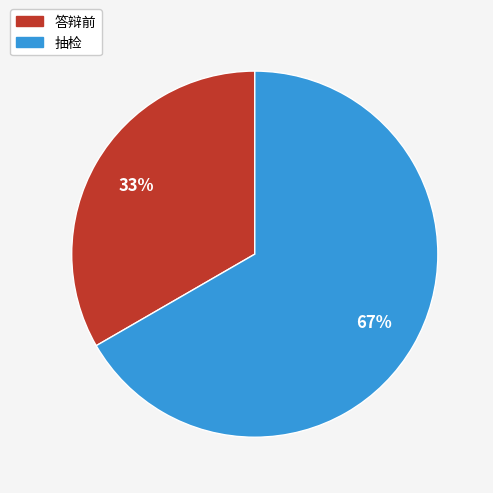

To the nearest percent, what is the average slice percentage?

50%